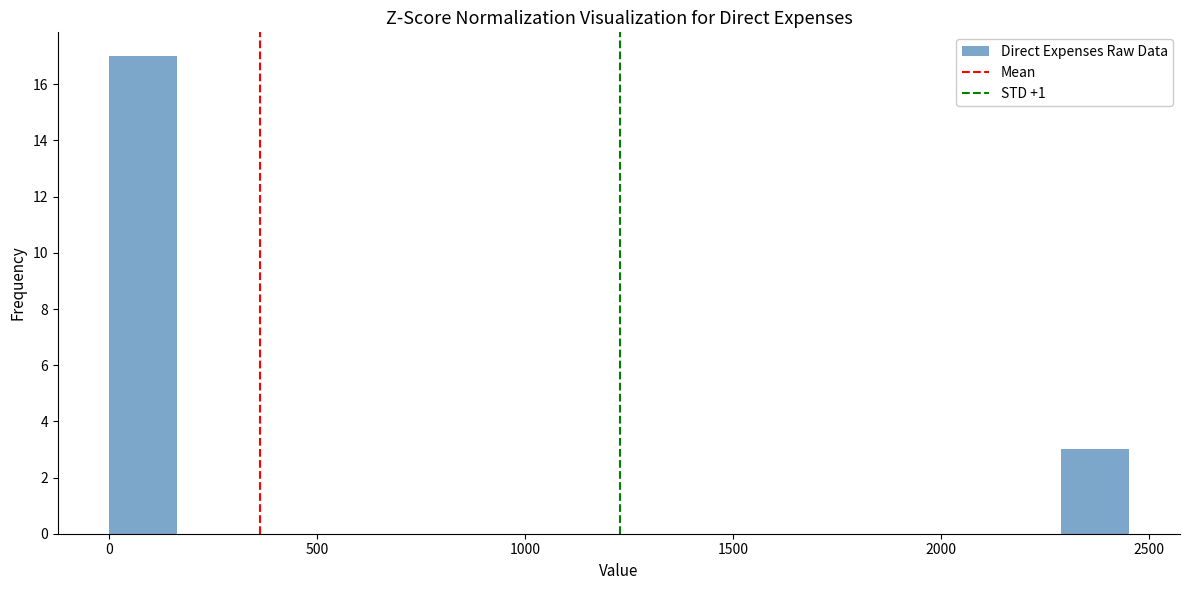

Around what value on the x-axis is the tallest bar? Give the approximate position of its centre, as read against the axis.

100